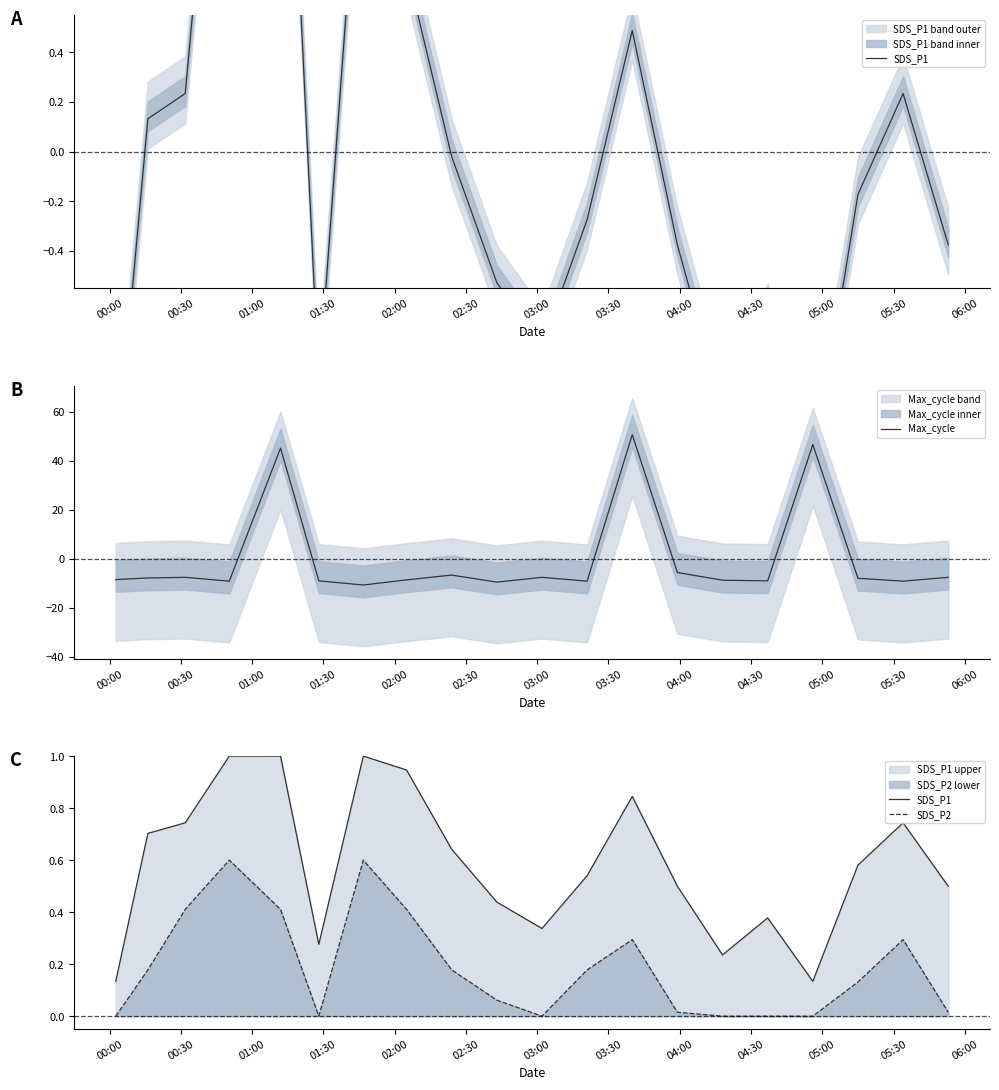

What is the maximum value for Max_cycle?

50.7